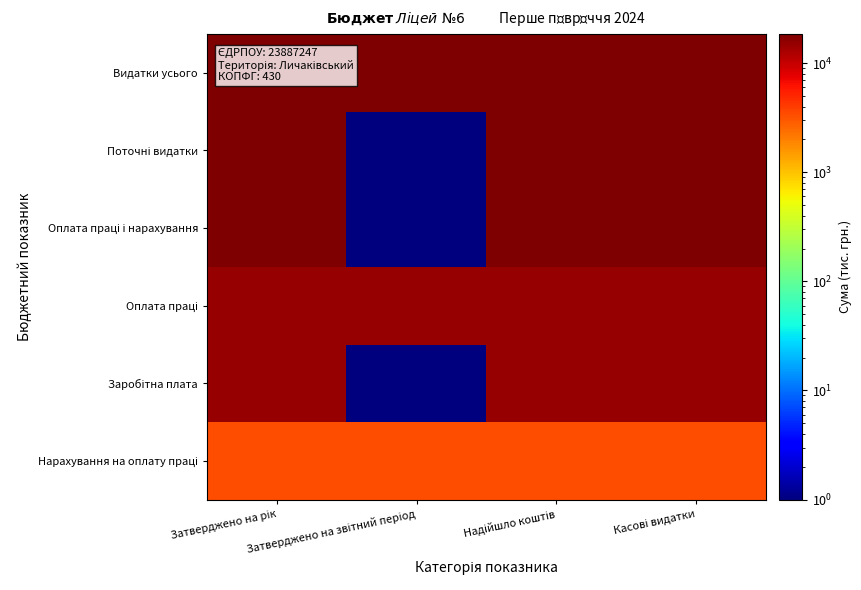

What is the spread (max minus min) of values at Надійшло коштів?

15121.3